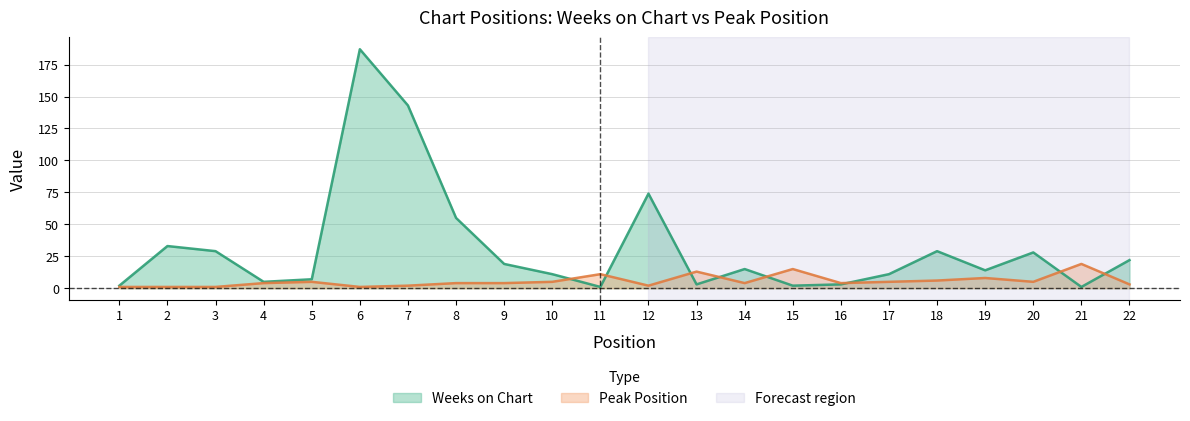

How many times do Peak Position and Weeks on Chart cross each other?

8